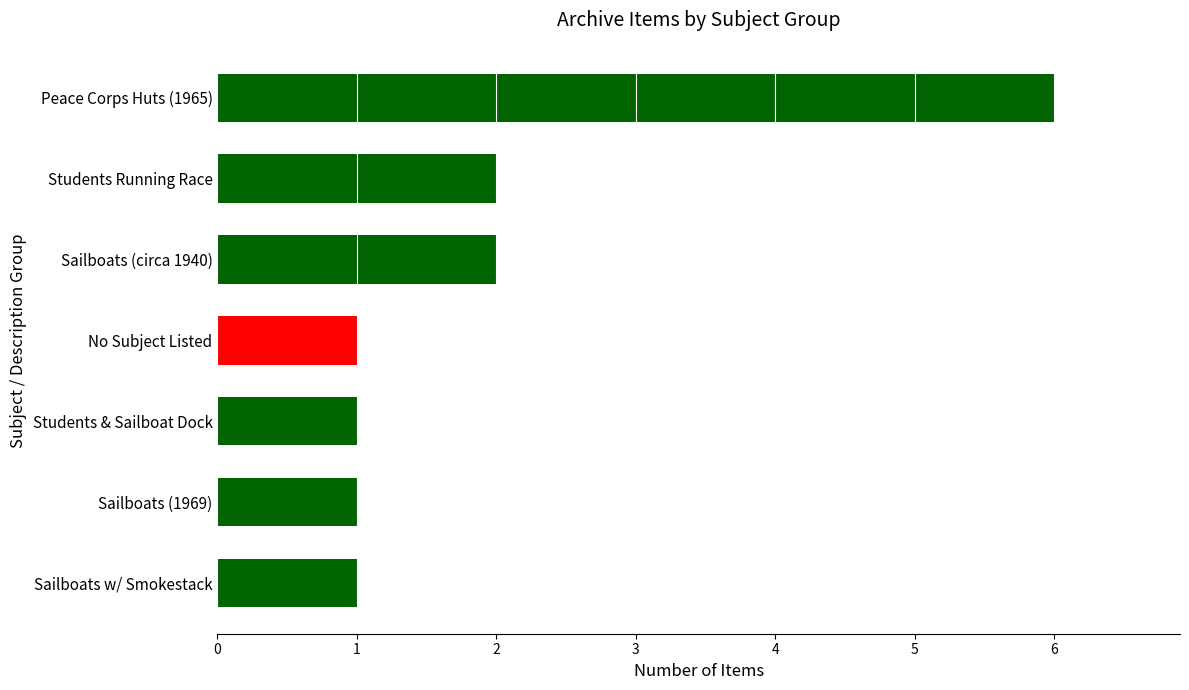

What is the change in value from Sailboats w/ Smokestack to Sailboats (circa 1940)?

+1